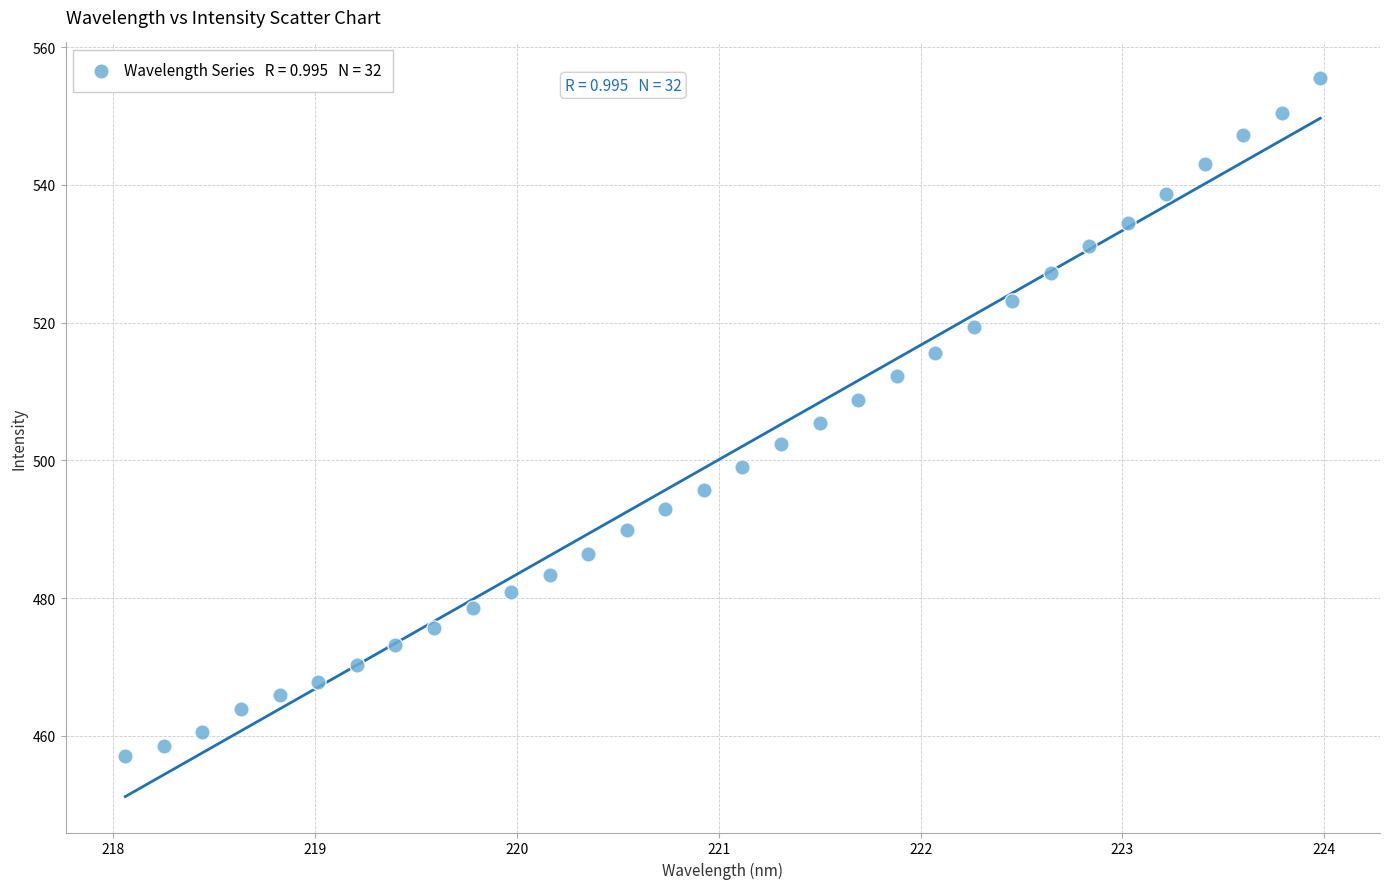

What is the range of X values (max minus min)?

5.9